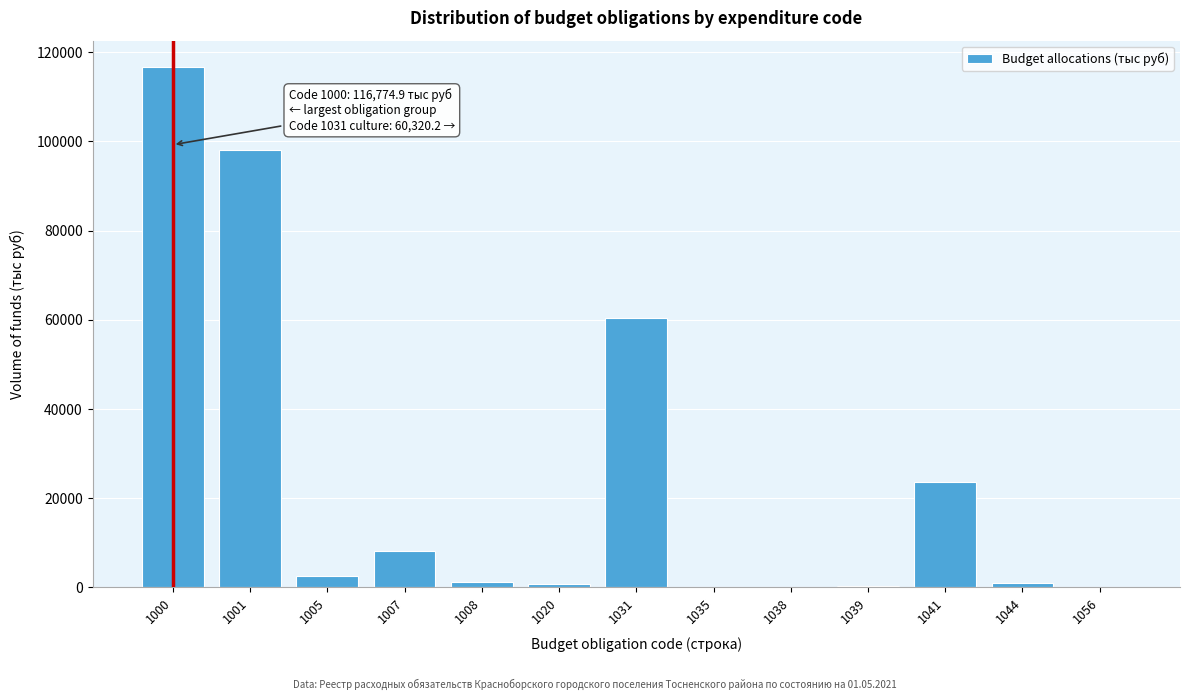

What is the sum of all values?

312883.9